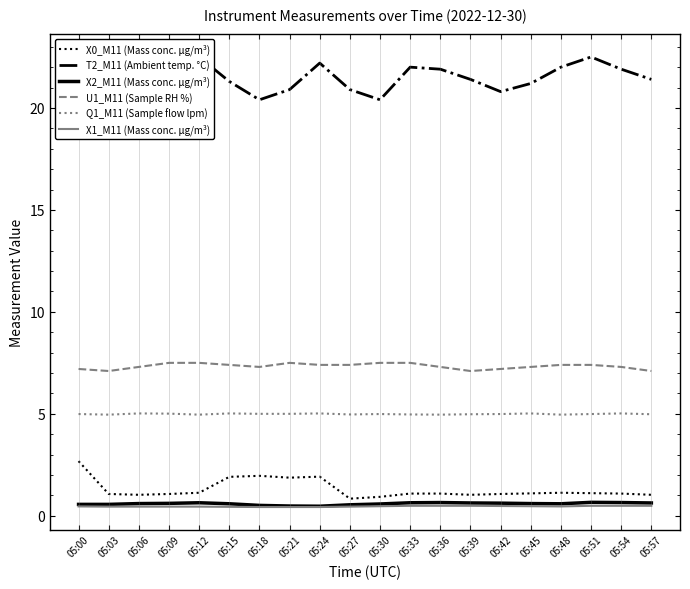

What is the difference between the maximum and minimum values in the X0_M11 (Mass conc. μg/m³) series?

1.8